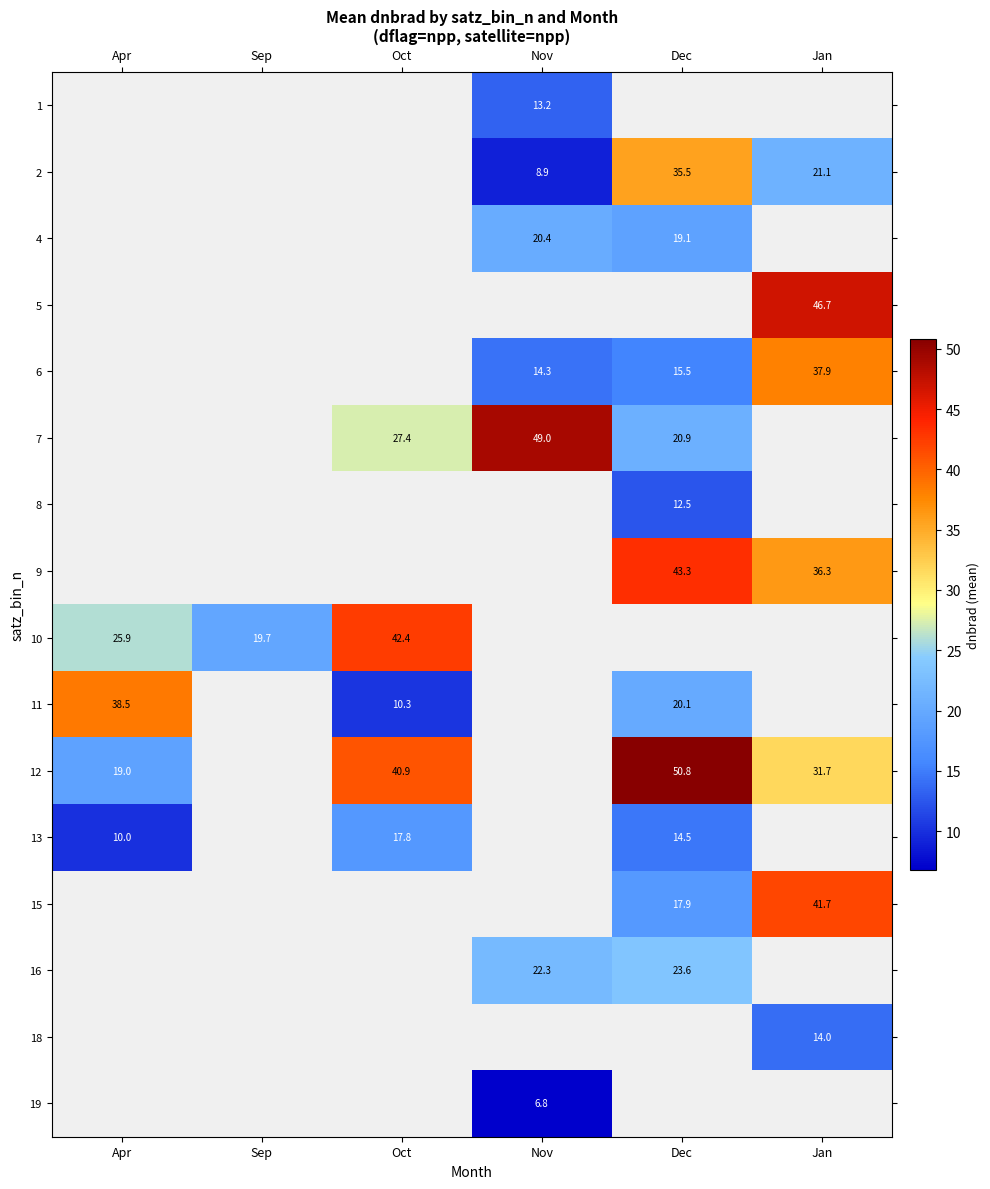

Is the value of 6 at Jan greater than the value of 10 at Apr?

Yes